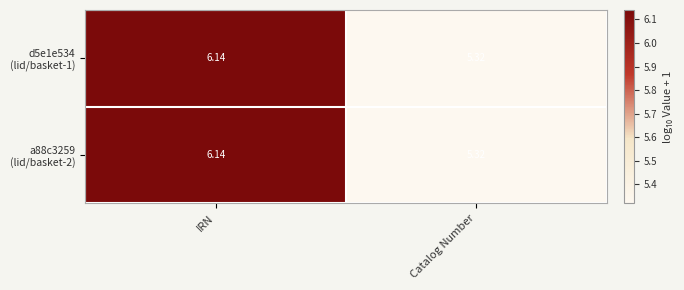

At which category is the sum across all series the highest?

IRN